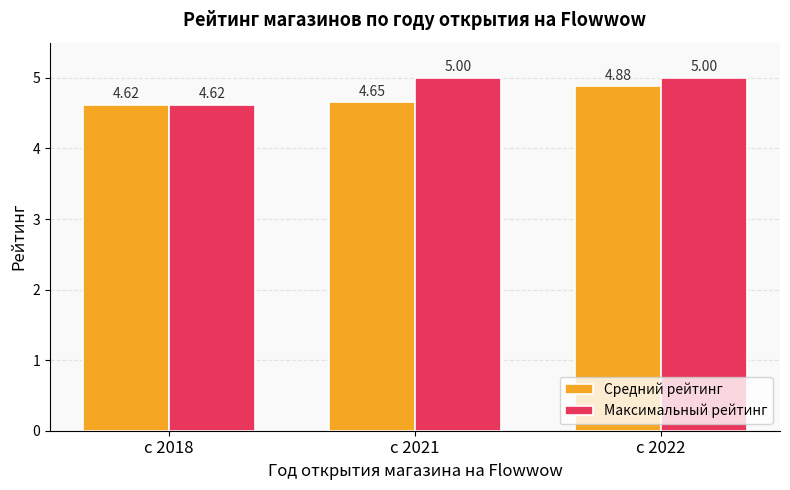

At which category is the sum across all series the highest?

с 2022